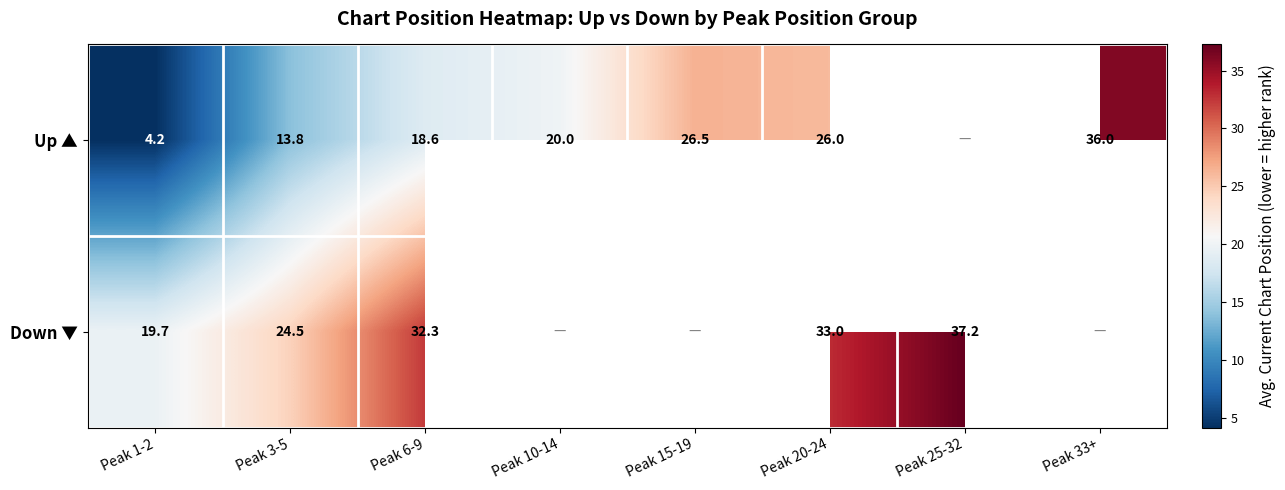

What is the difference between the Down ▼ values at Peak 1-2 and Peak 20-24?

13.3